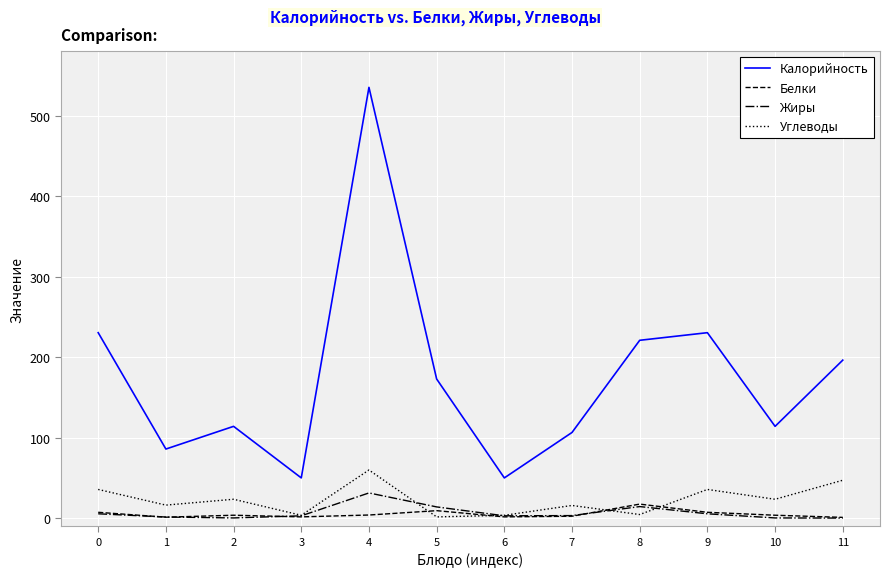

Where is the first local minimum for Калорийность?

1